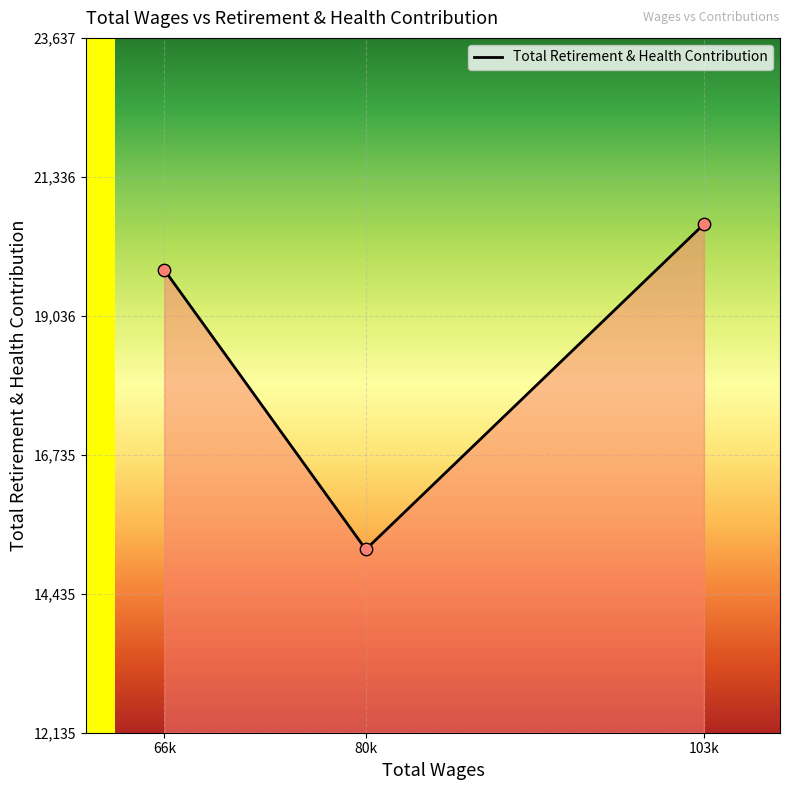

Which has a higher value, 80k or 103k?

103k